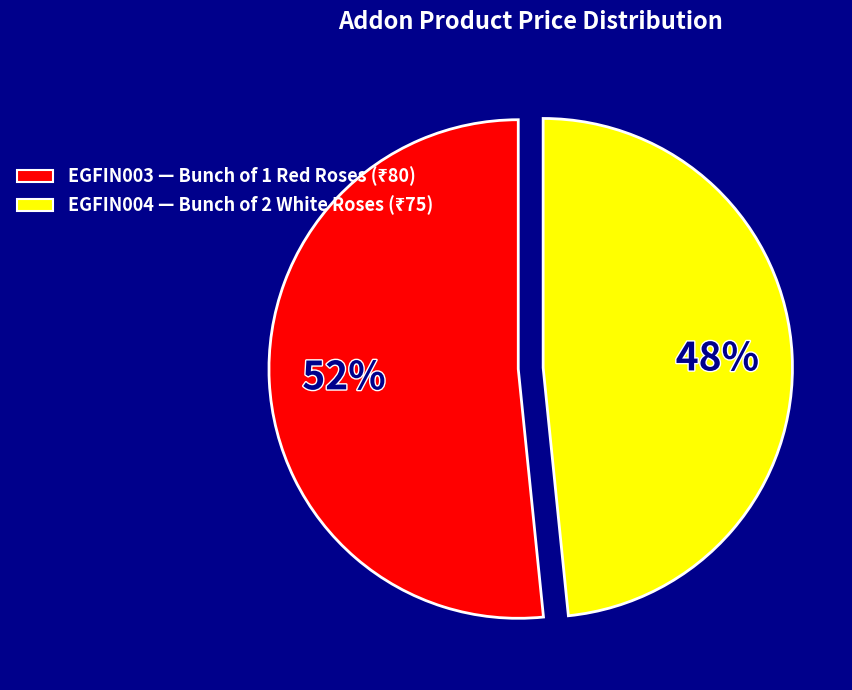

Which slice is the smallest?

EGFIN004